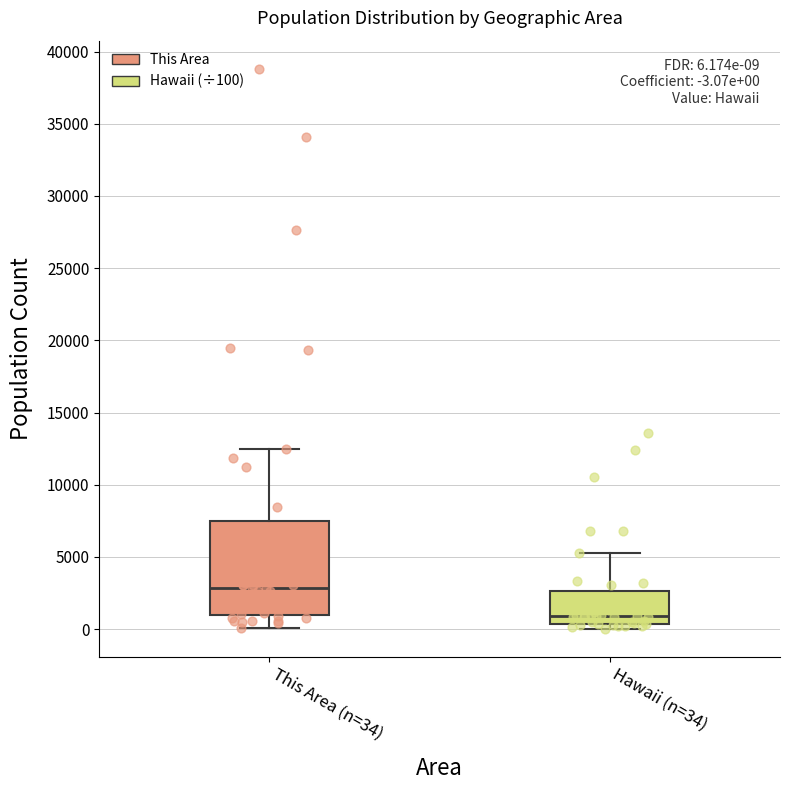

Which box is the tallest, from its lower edge to its upper edge?

This Area (n=34)